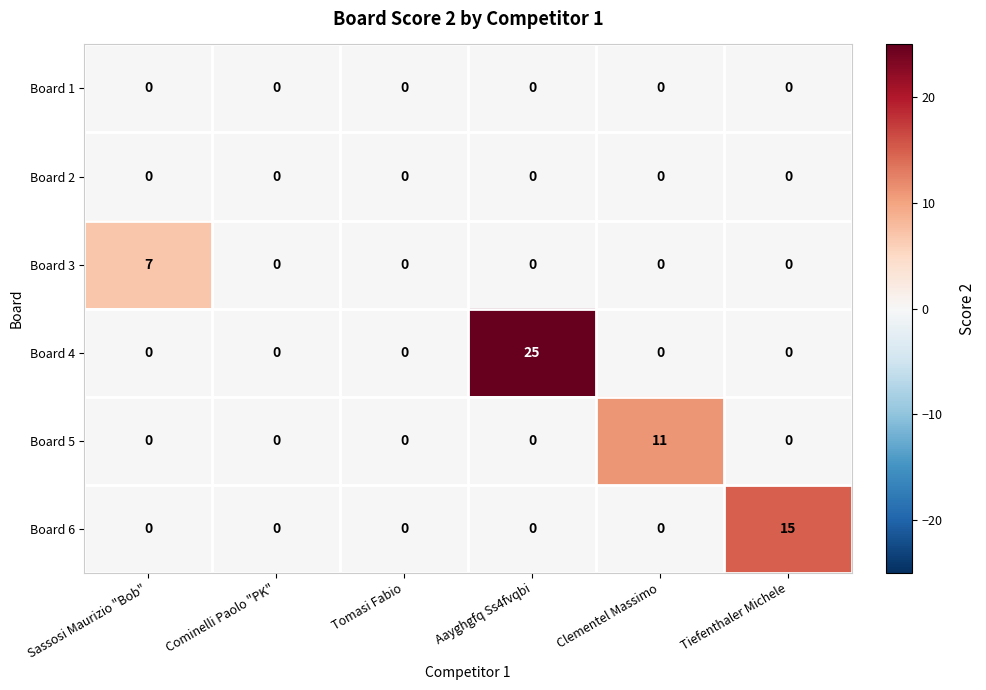

True or false: Board 5 has a value of -7 at Aayghgfq Ss4fvqbi.

False